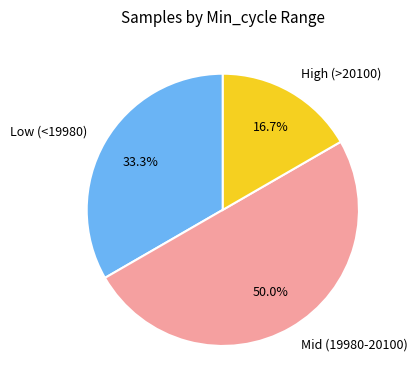

Between High (>20100) and Low (<19980), which is larger?

Low (<19980)